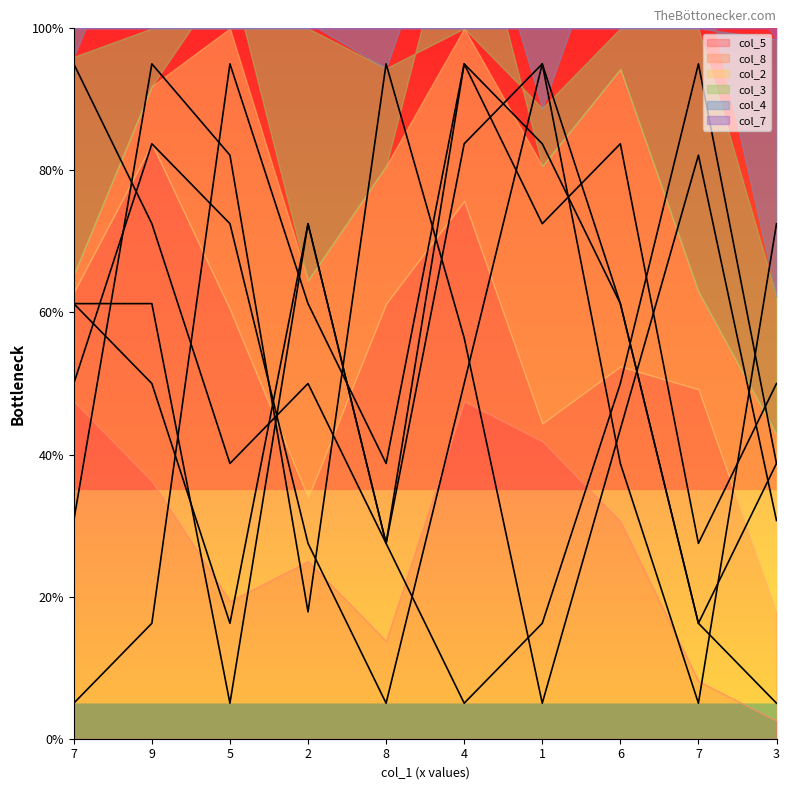

At which label is col_7 closest to 50?

7